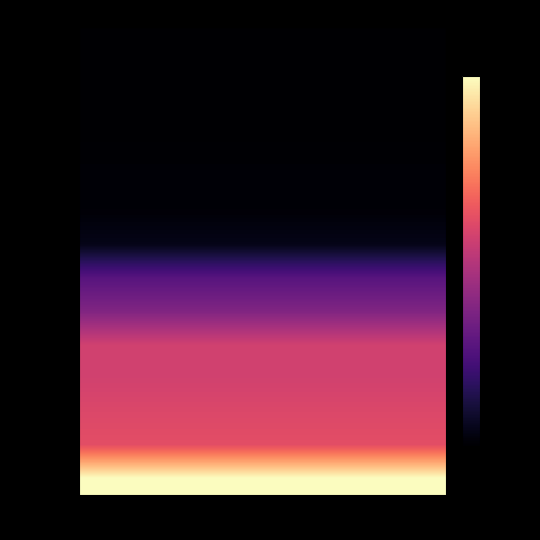

Is it true that the value at hsa04713 is 0.0?

True